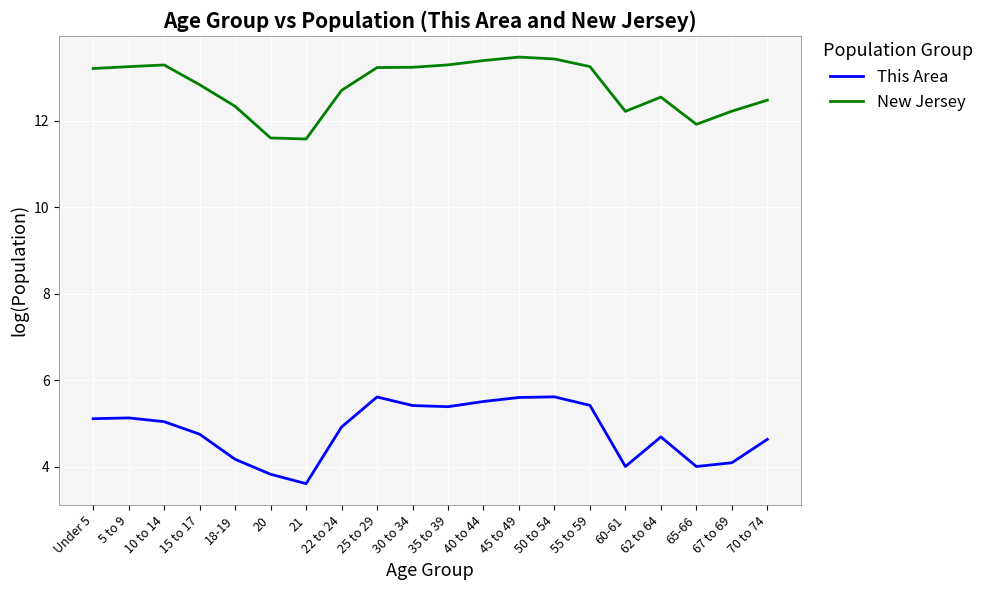

Is the value of This Area at 35 to 39 greater than the value of New Jersey at 45 to 49?

No